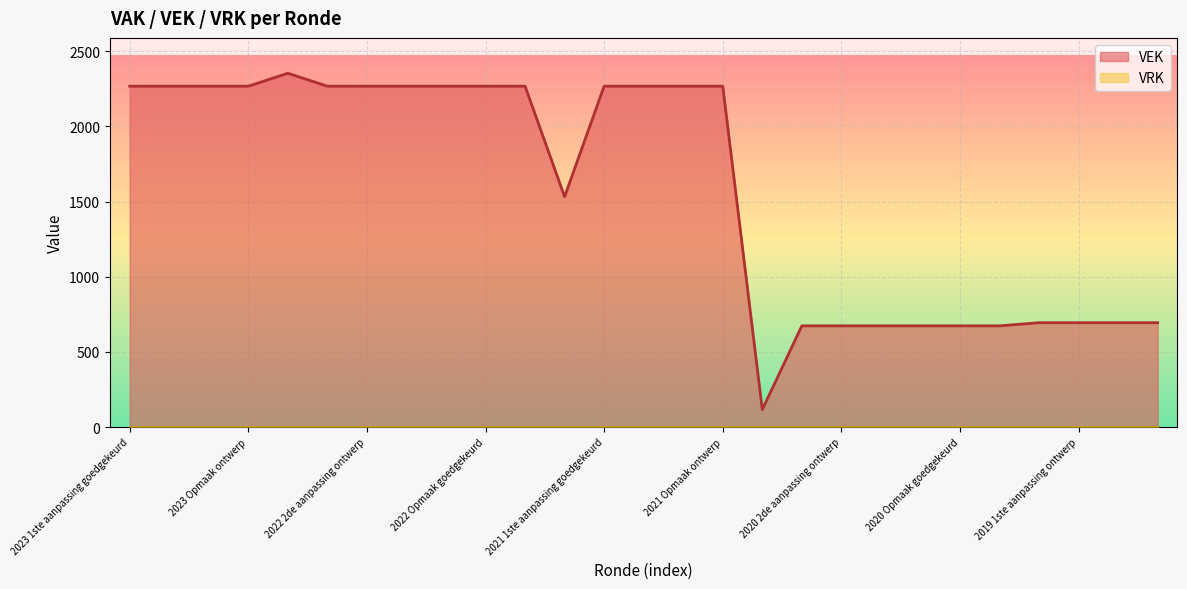

True or false: there are more than 0 points higher than both neighbors.

True